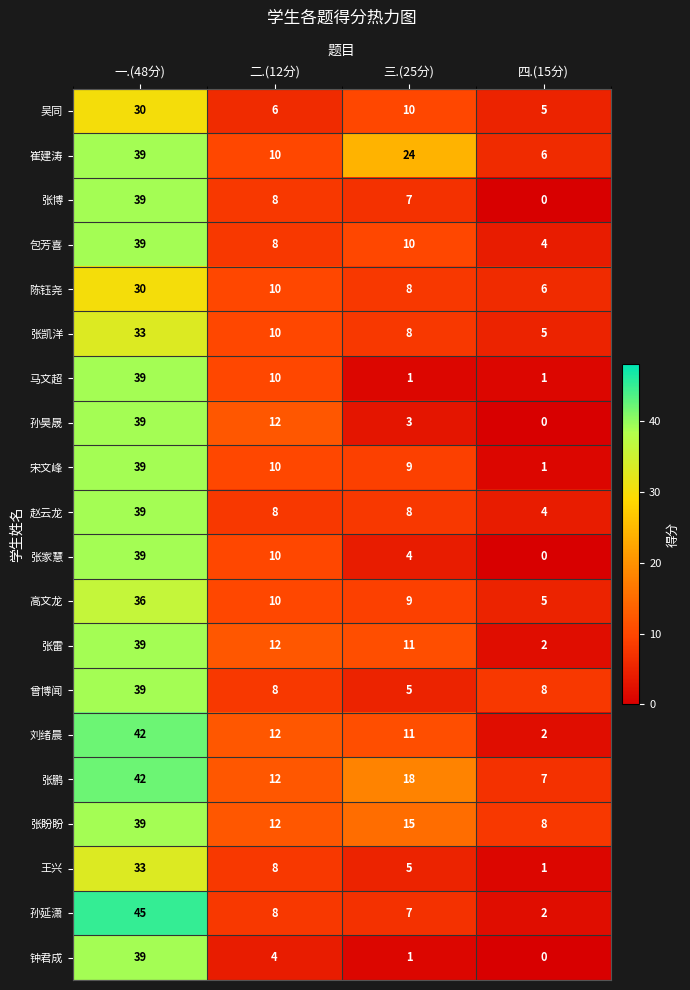

What is the difference between the maximum and minimum values in the 赵云龙 series?

35